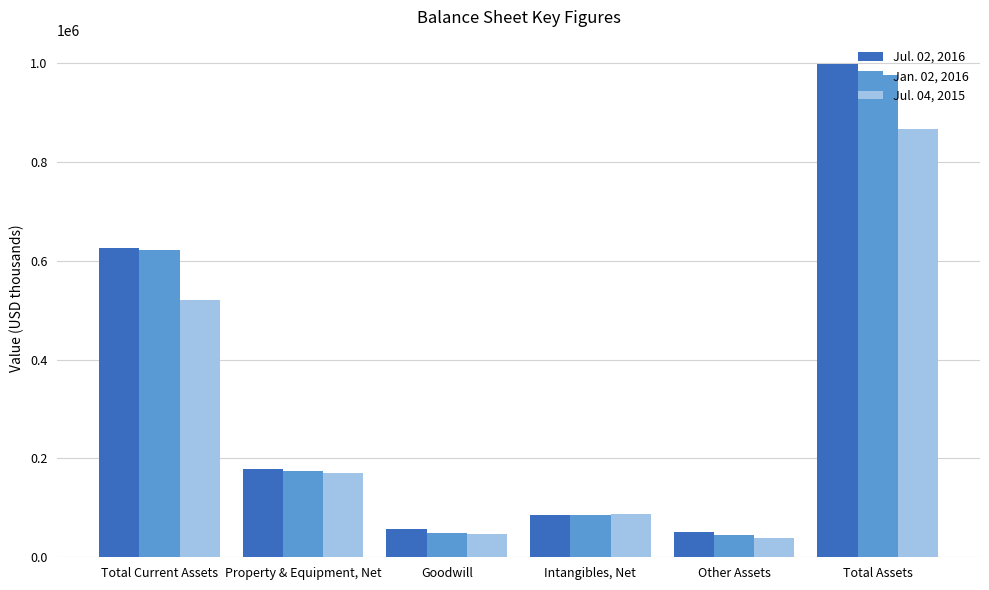

What is the value of the Jul. 04, 2015 bar at the 4th from the left?

87237